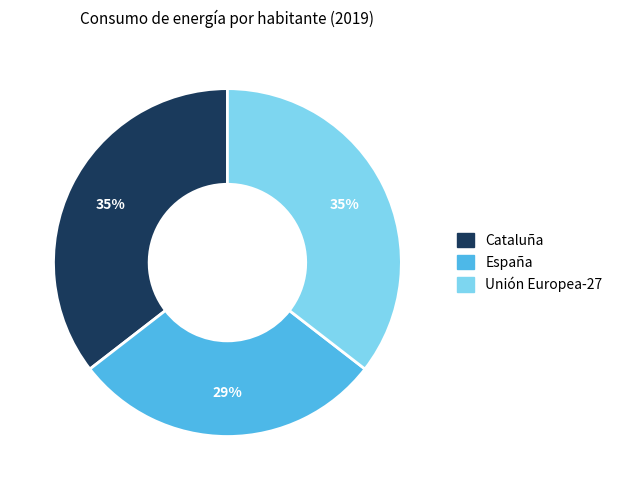

To the nearest percent, what is the average slice percentage?

33%